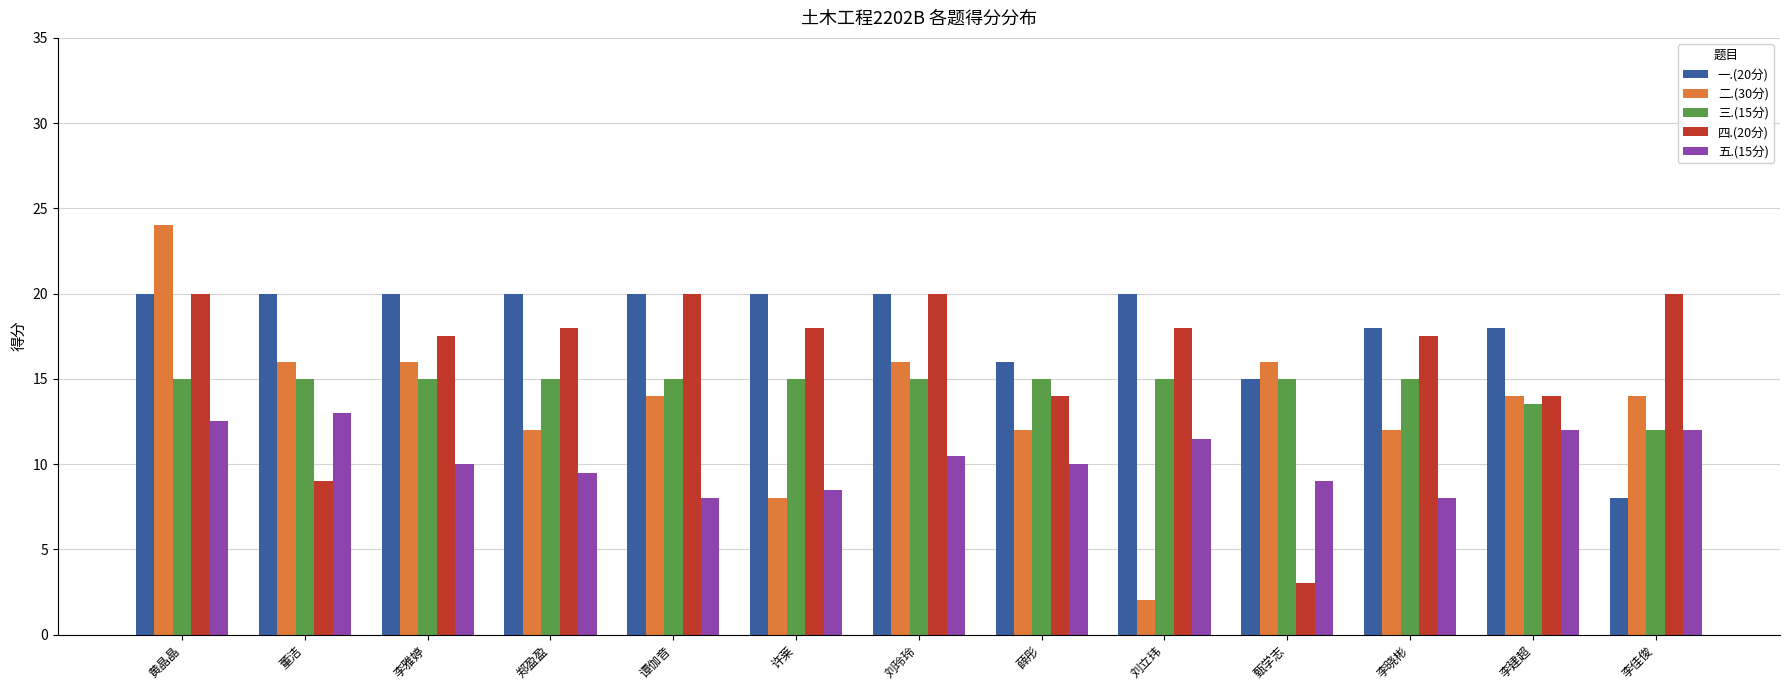

What is the difference between the 五.(15分) values at 许莱 and 郑盈盈?

1.0